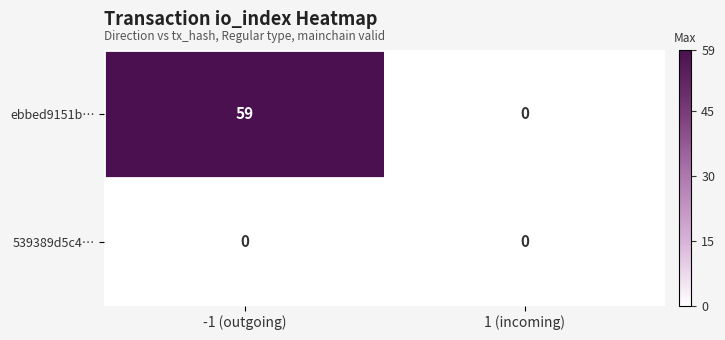

Reading left to right, transcribe all the data shown in this chart.

ebbed9151b…: 59	0
539389d5c4…: 0	0